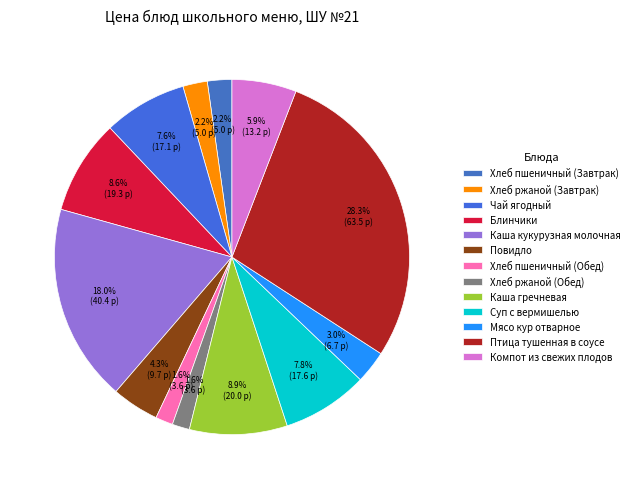

Which has a higher value, Хлеб пшеничный (Обед) or Суп с вермишелью?

Суп с вермишелью